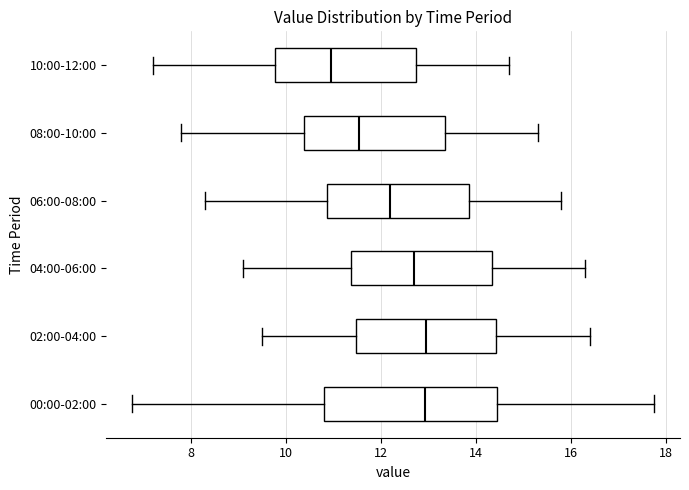

Reading bottom to top, transcribe this box plot: for each box, give where its median line is, the range the box spans, and where its two whiskers end, as read against the x-axis. The values are not printed on the chart, so give them approximately, as read against the axis.

00:00-02:00: median 13.0, box 10.8 to 14.4, whiskers 6.8 to 17.8
02:00-04:00: median 13.0, box 11.4 to 14.4, whiskers 9.6 to 16.4
04:00-06:00: median 12.8, box 11.4 to 14.4, whiskers 9.2 to 16.4
06:00-08:00: median 12.2, box 10.8 to 13.8, whiskers 8.4 to 15.8
08:00-10:00: median 11.6, box 10.4 to 13.4, whiskers 7.8 to 15.4
10:00-12:00: median 11.0, box 9.8 to 12.8, whiskers 7.2 to 14.8